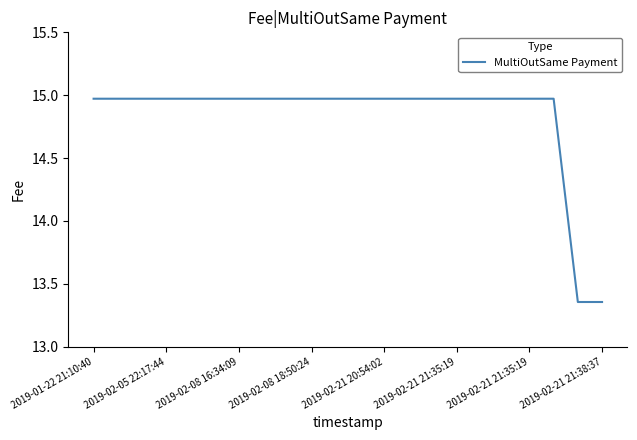

What is the difference between the maximum and minimum values?

1.6